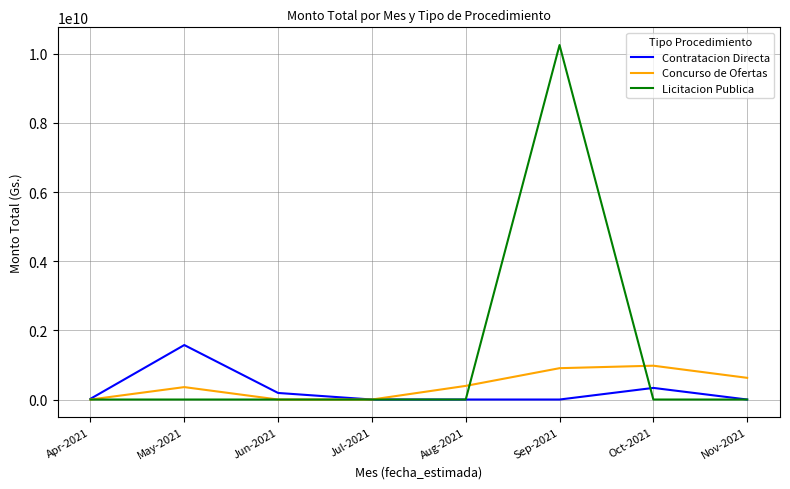

Is this an area chart (filled region under the line)?

No